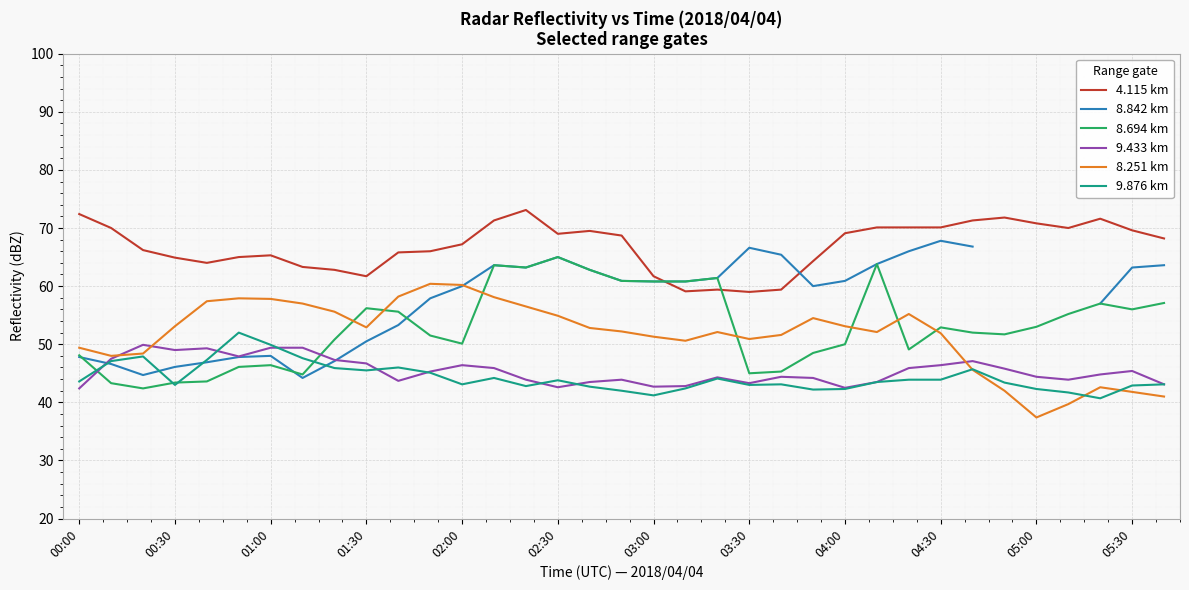

What is the approximate value of 8.251 km at 00:30?

53.1